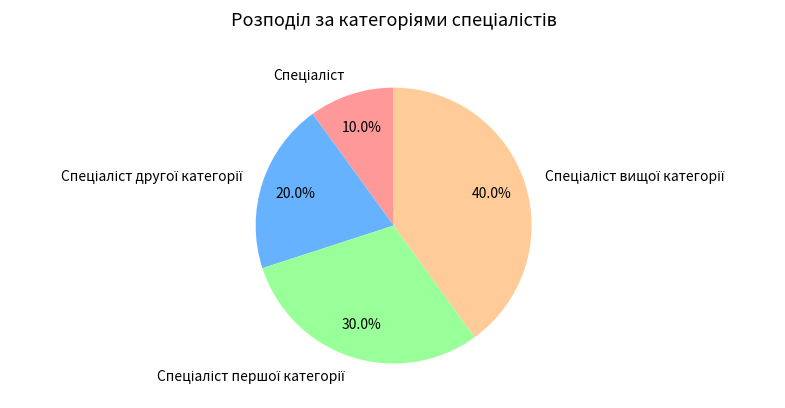

Is there any slice that represents more than half of the pie?

No